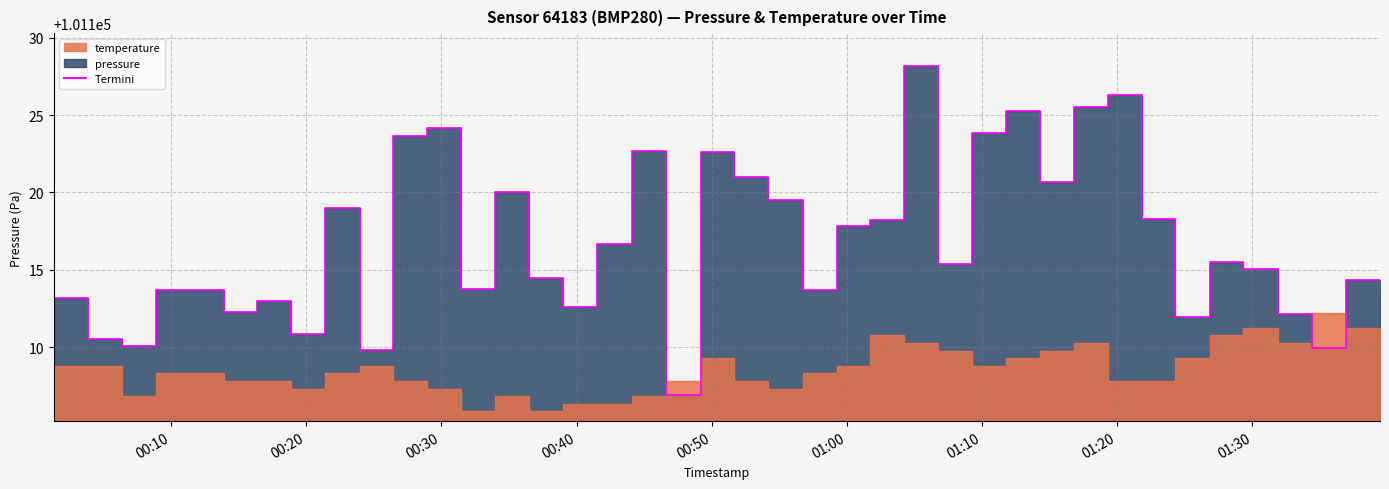

What position from the left is 2023-04-15T01:09:17?

28